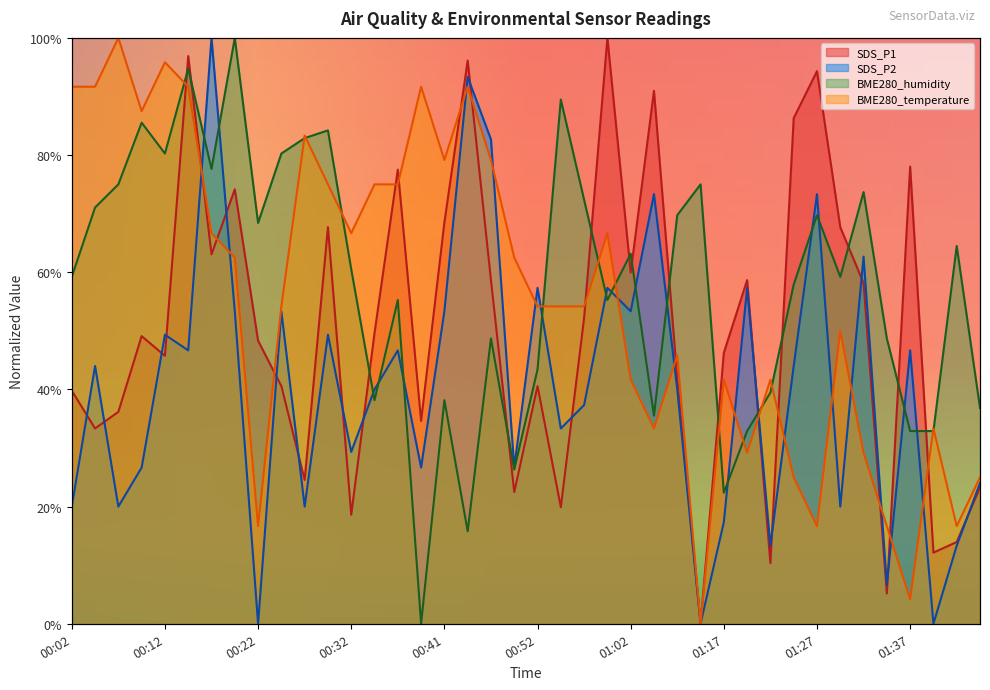

Which series has the widest spread of values?

SDS_P1